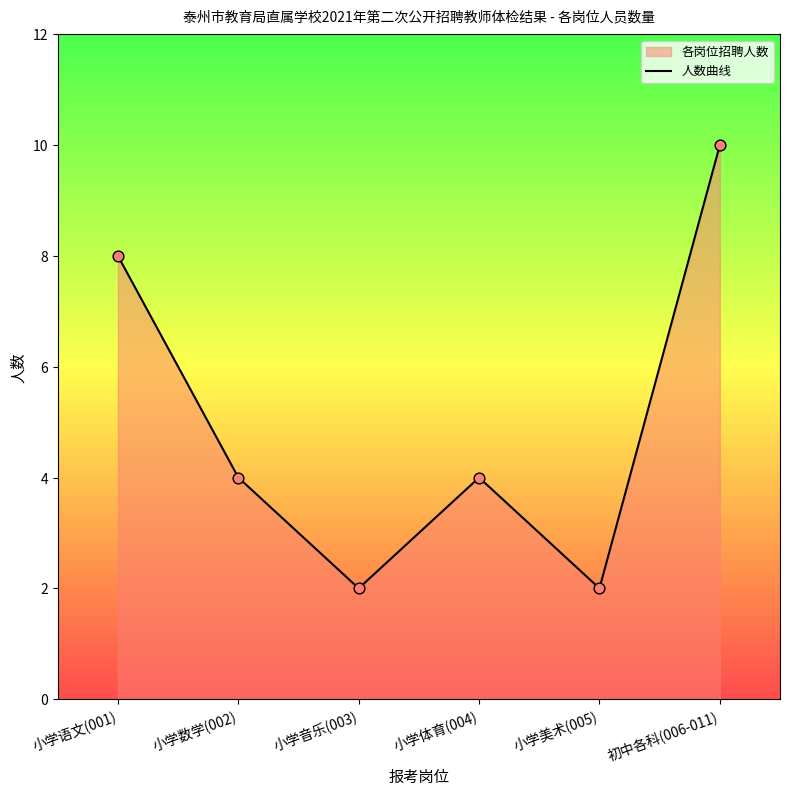

What is the change in value from 小学音乐(003) to 初中各科(006-011)?

+8